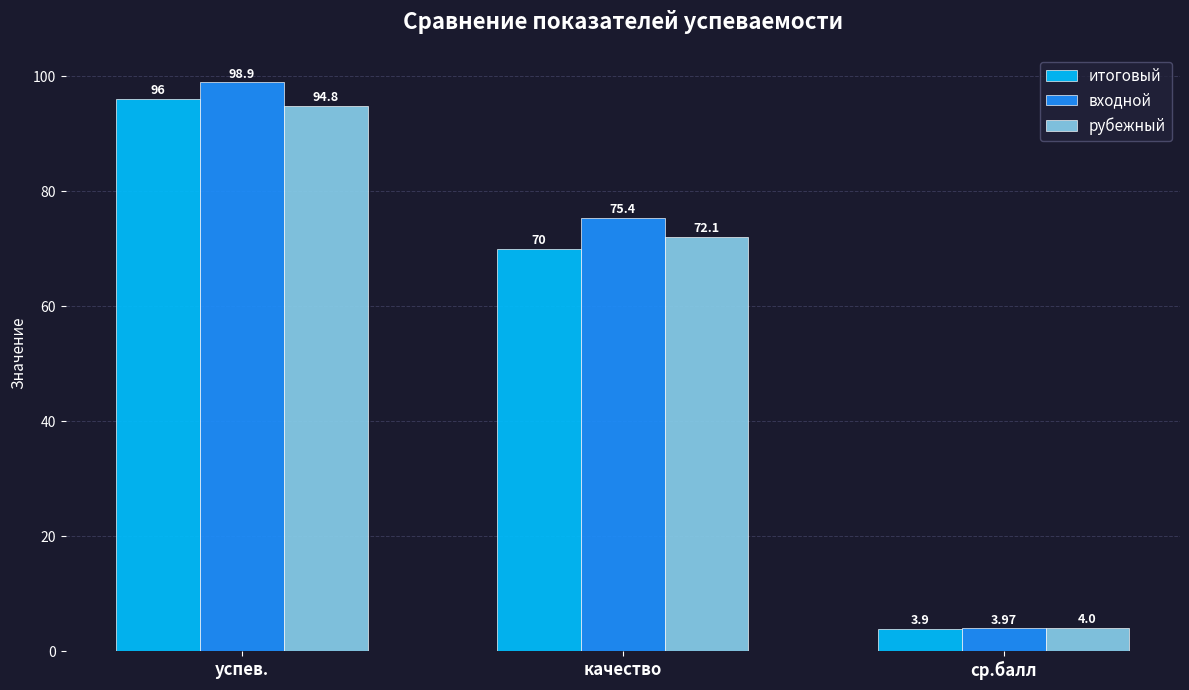

The value of рубежный at успев. is 94.8. True or false?

True